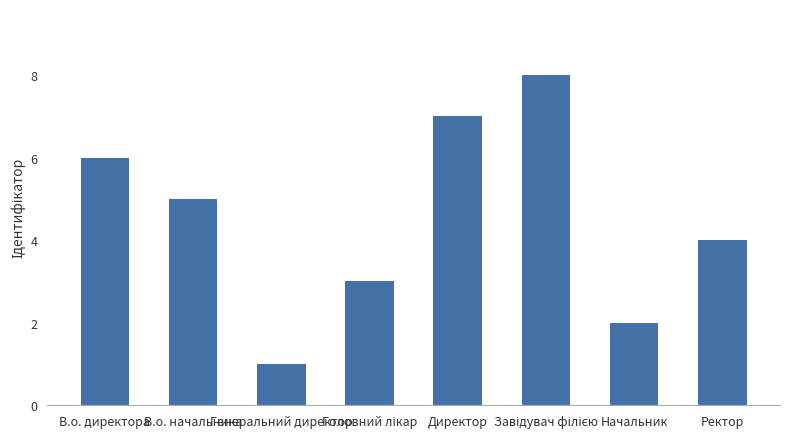

What is the maximum value shown in the chart?

8